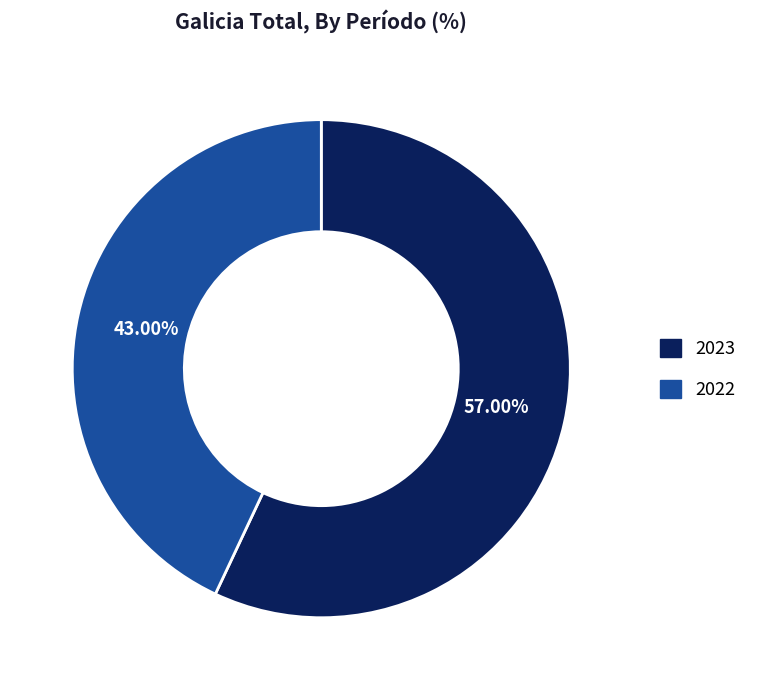

What percentage is NOT represented by 2022?

57.0%